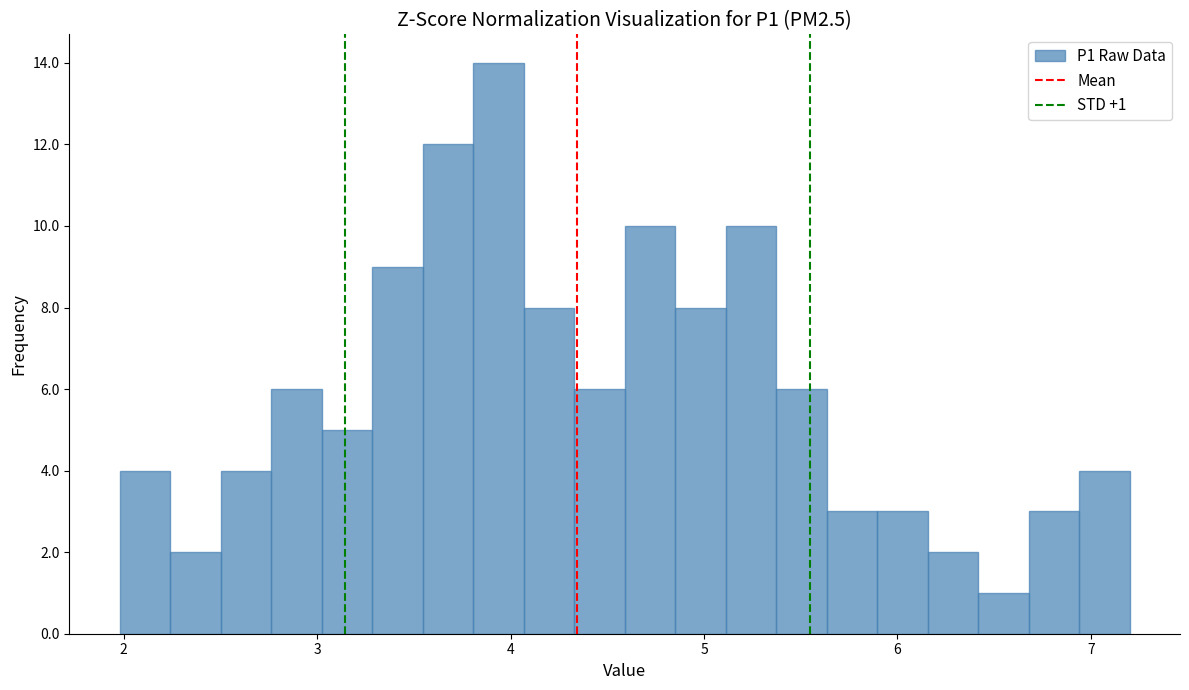

Around what value on the x-axis is the tallest bar? Give the approximate position of its centre, as read against the axis.

3.9